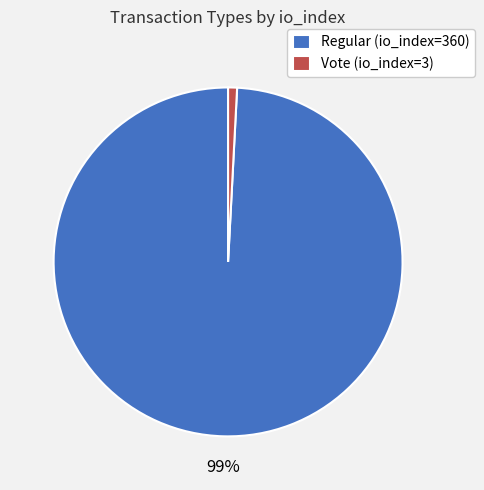

Is it true that Regular (io_index=360) is 89% of the pie?

False